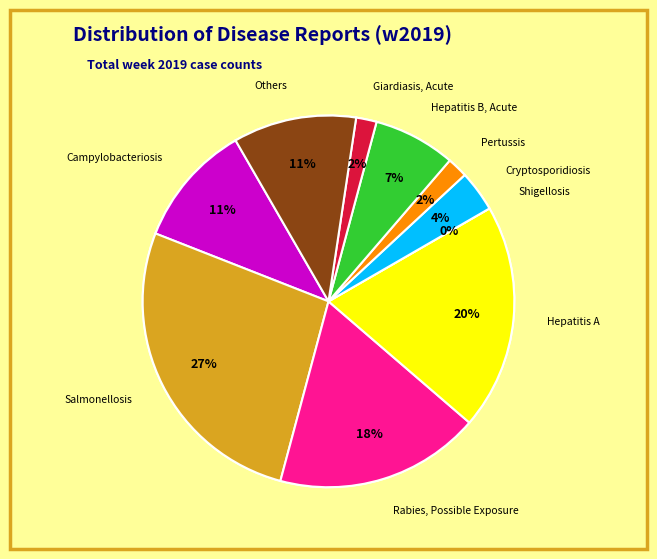

What percentage is the Campylobacteriosis slice, to the nearest percent?

11%